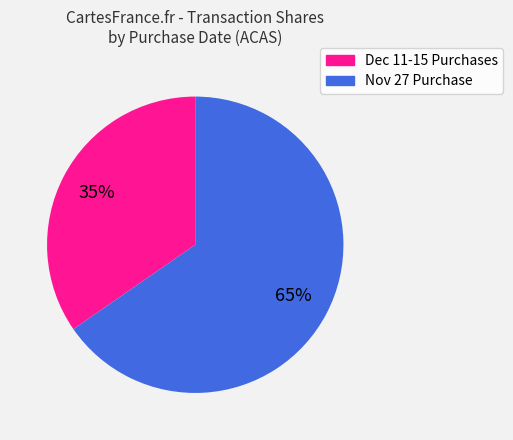

To the nearest percent, what is the average slice percentage?

50%